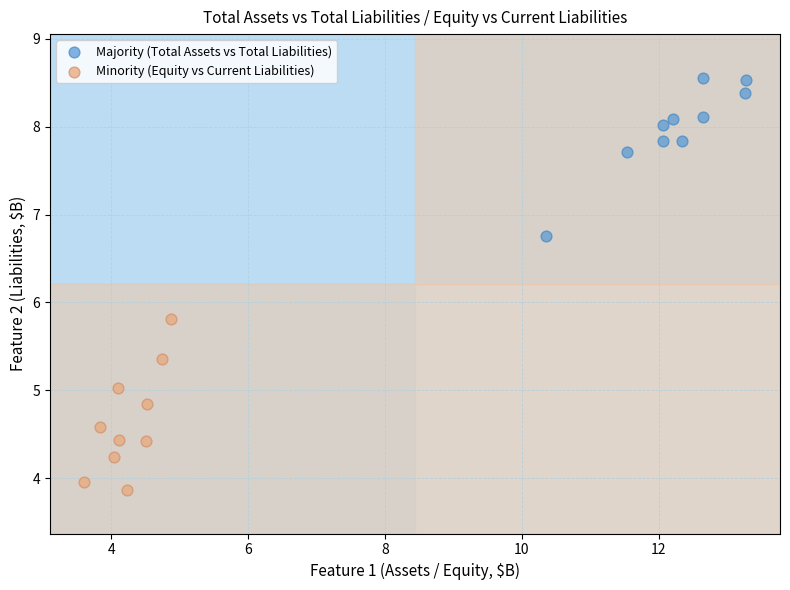

Which series contains the lowest Y value?

Minority (Equity vs Current Liabilities)